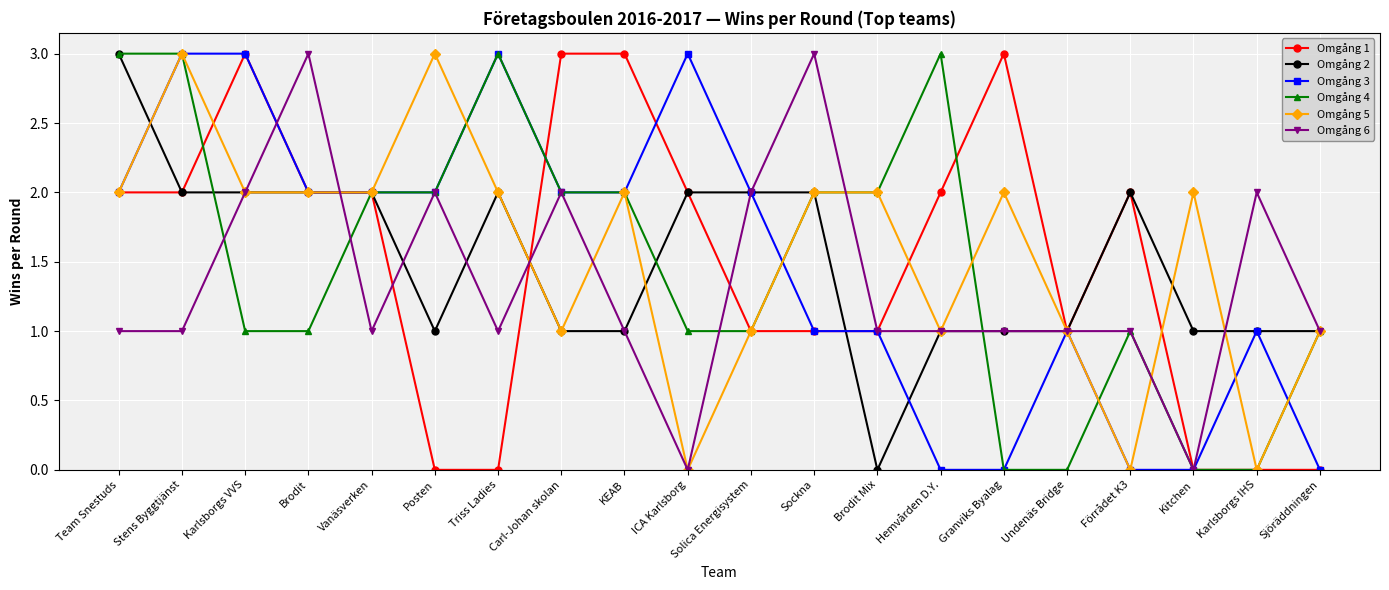

What is the difference between the highest and lowest values at Undenäs Bridge?

1